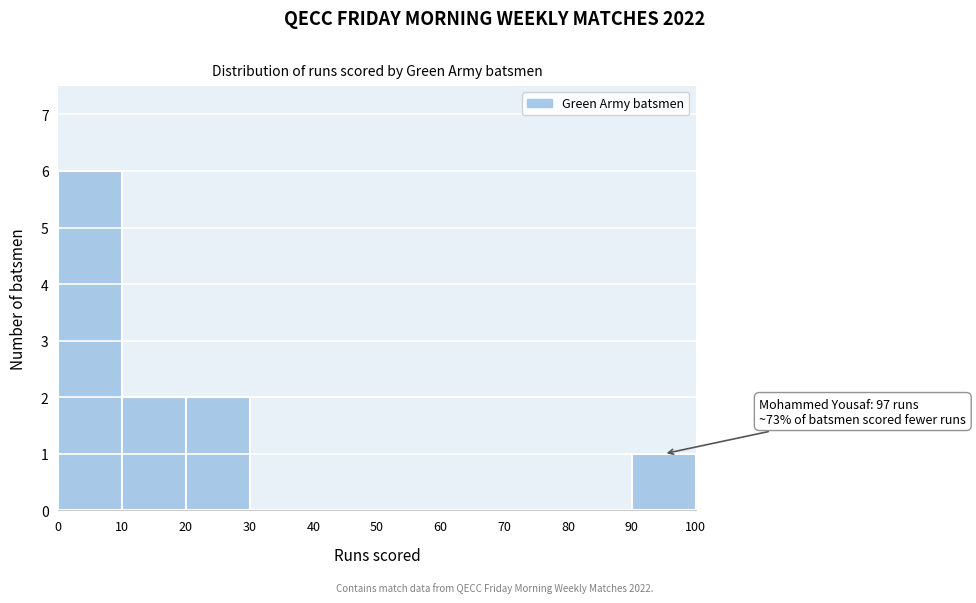

Over which range of the x-axis is the bar tallest?

0 to 10